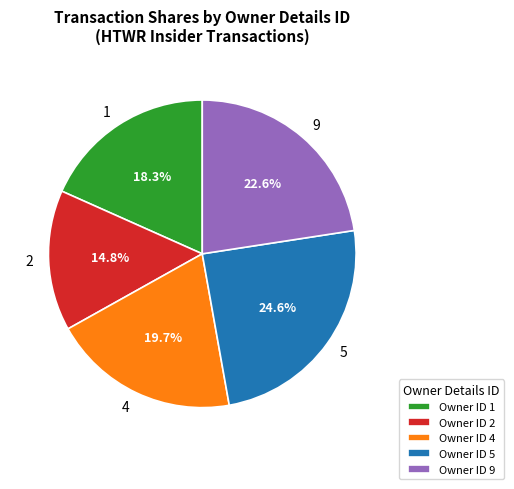

Combined, do 5 and 1 account for over 50%?

No